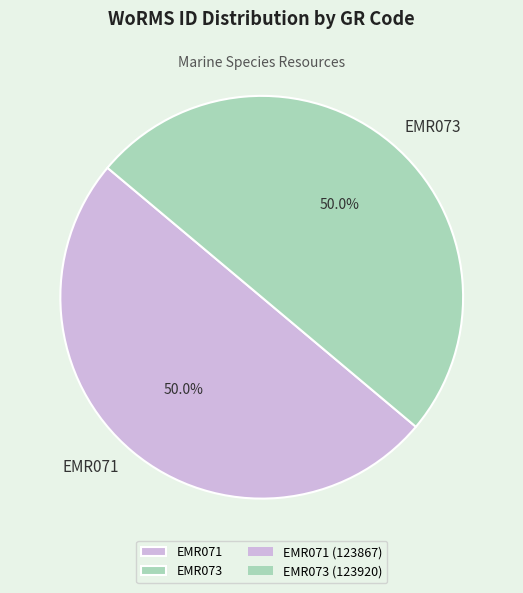

How many slices are in this pie chart?

2